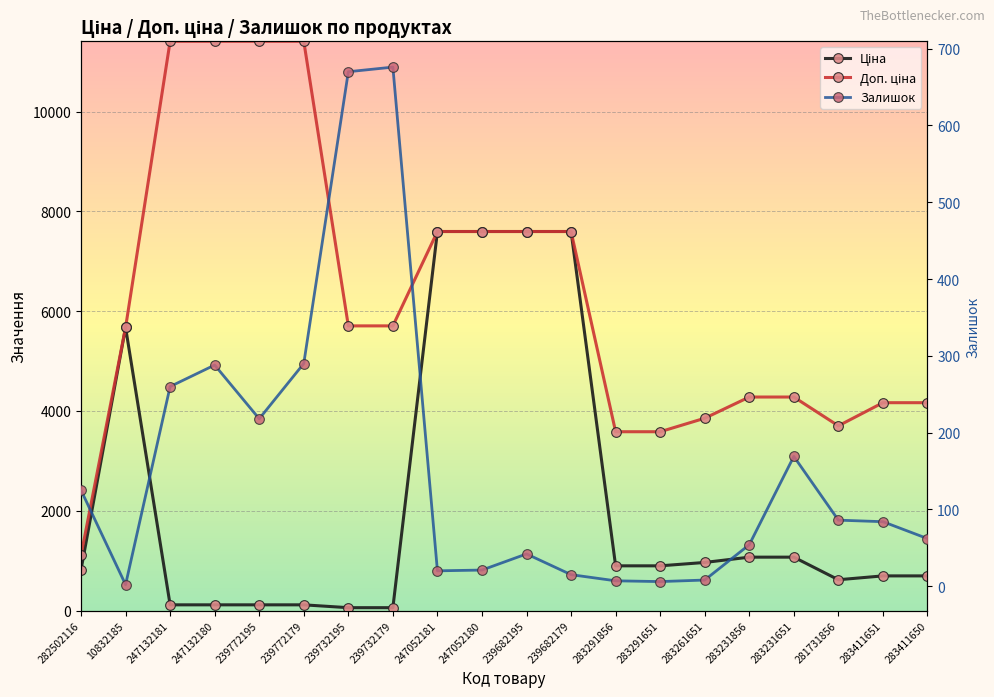

How many lines are shown in the chart?

3